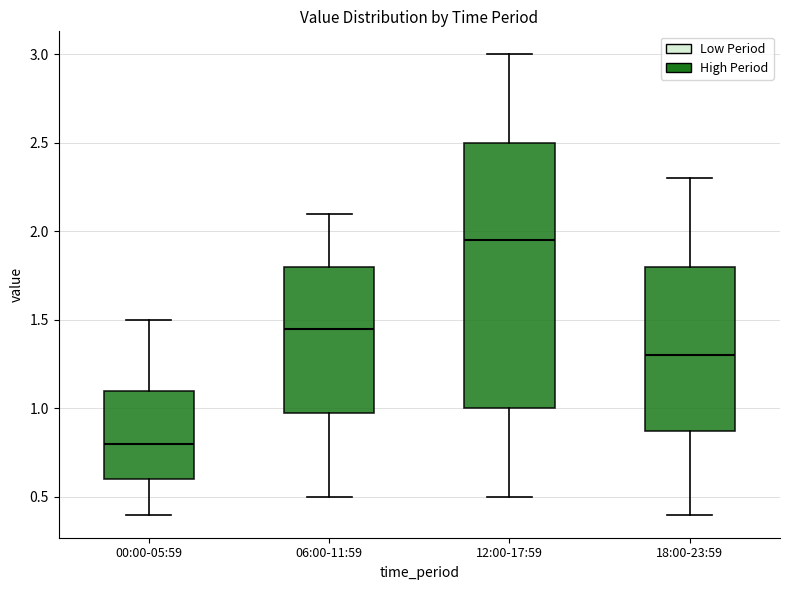

Which box is the tallest, from its lower edge to its upper edge?

12:00-17:59